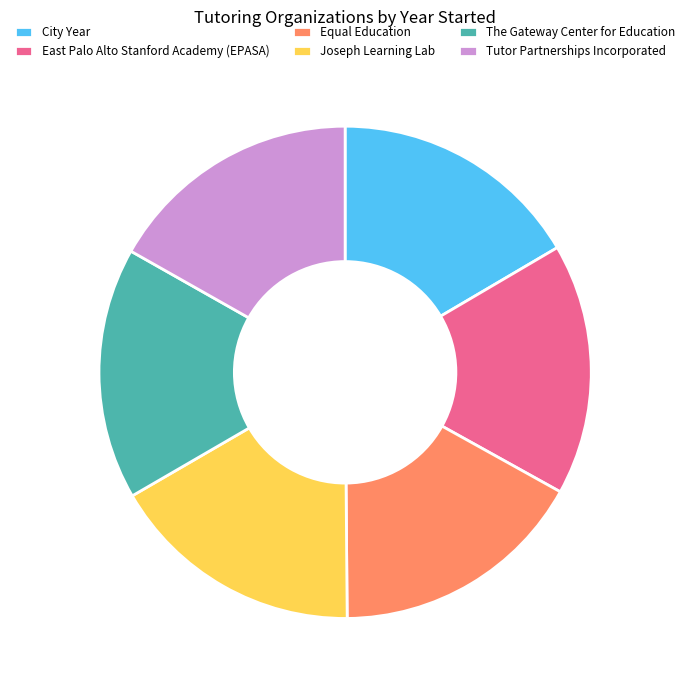

Approximately how many times larger is the value at East Palo Alto Stanford Academy (EPASA) compared to Tutor Partnerships Incorporated?

1.0